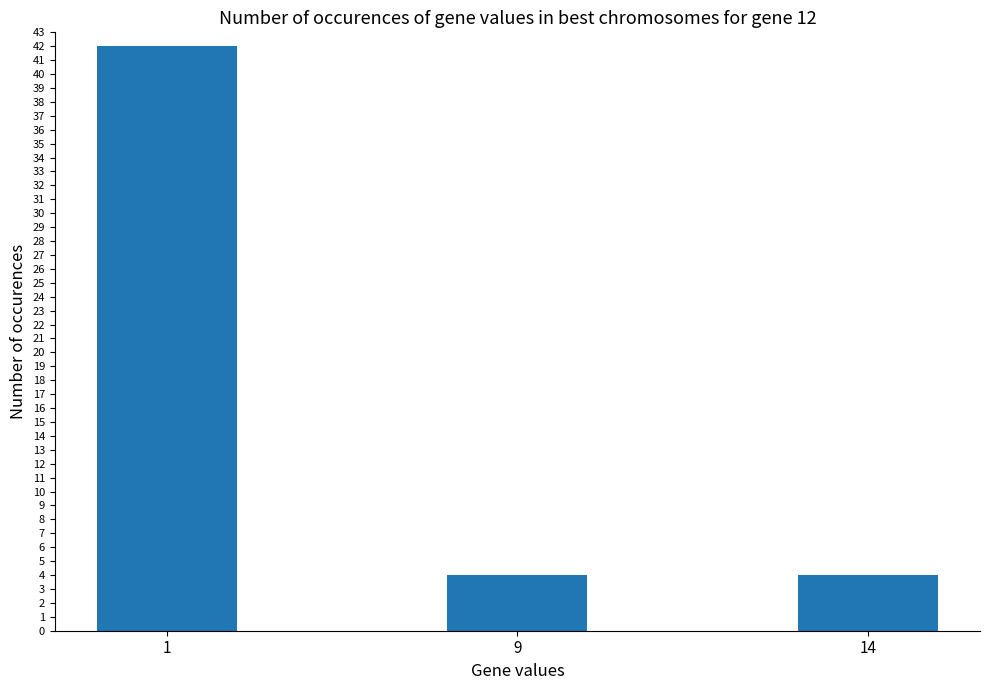

What is the maximum value shown in the chart?

42